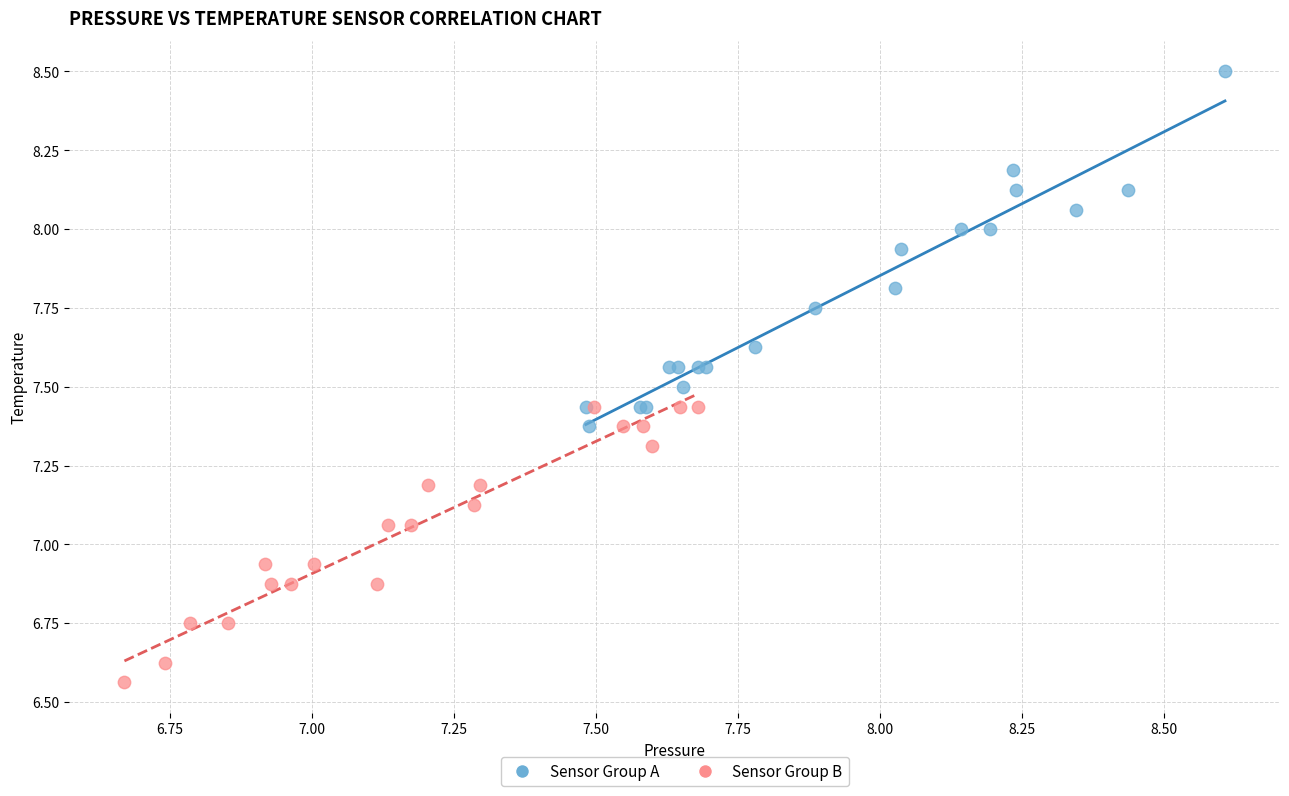

Which series contains the lowest Y value?

Sensor Group B